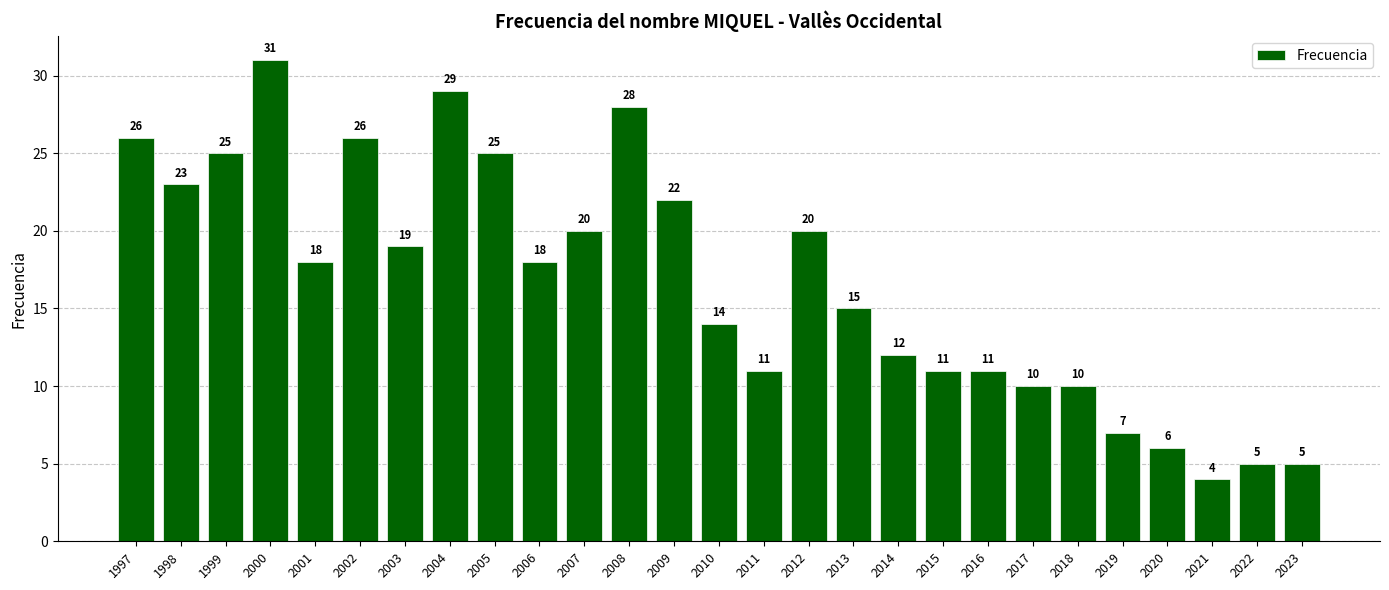

Reading left to right, list all the values displayed in this chart.

1997=26	1998=23	1999=25	2000=31	2001=18	2002=26	2003=19	2004=29	2005=25	2006=18	2007=20	2008=28	2009=22	2010=14	2011=11	2012=20	2013=15	2014=12	2015=11	2016=11	2017=10	2018=10	2019=7	2020=6	2021=4	2022=5	2023=5